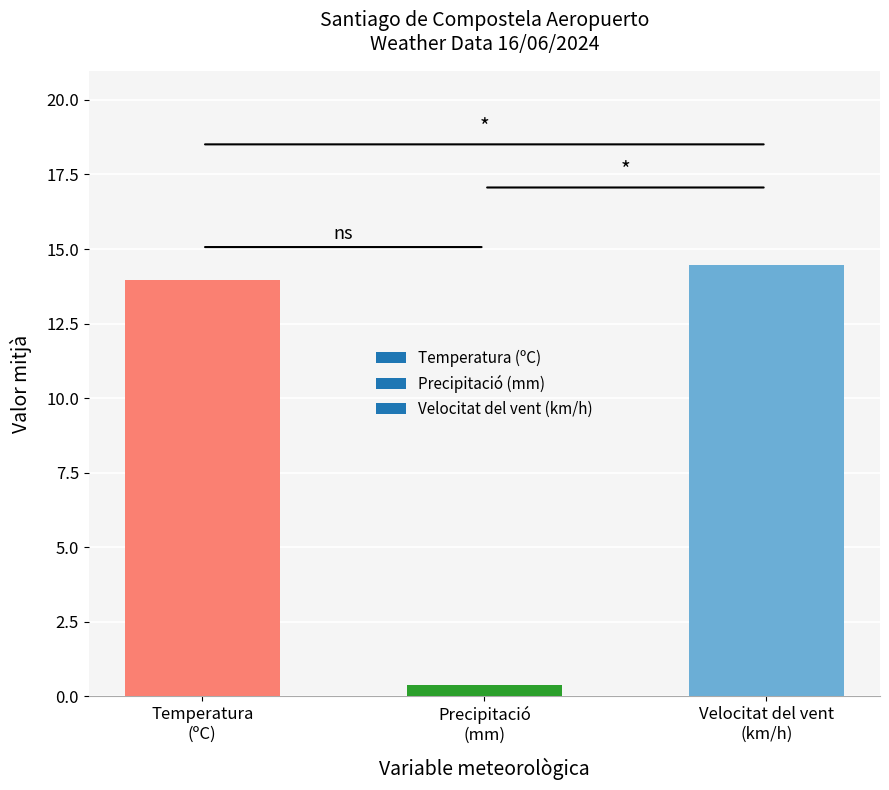

What is the value of the 3rd bar from the left?

14.5